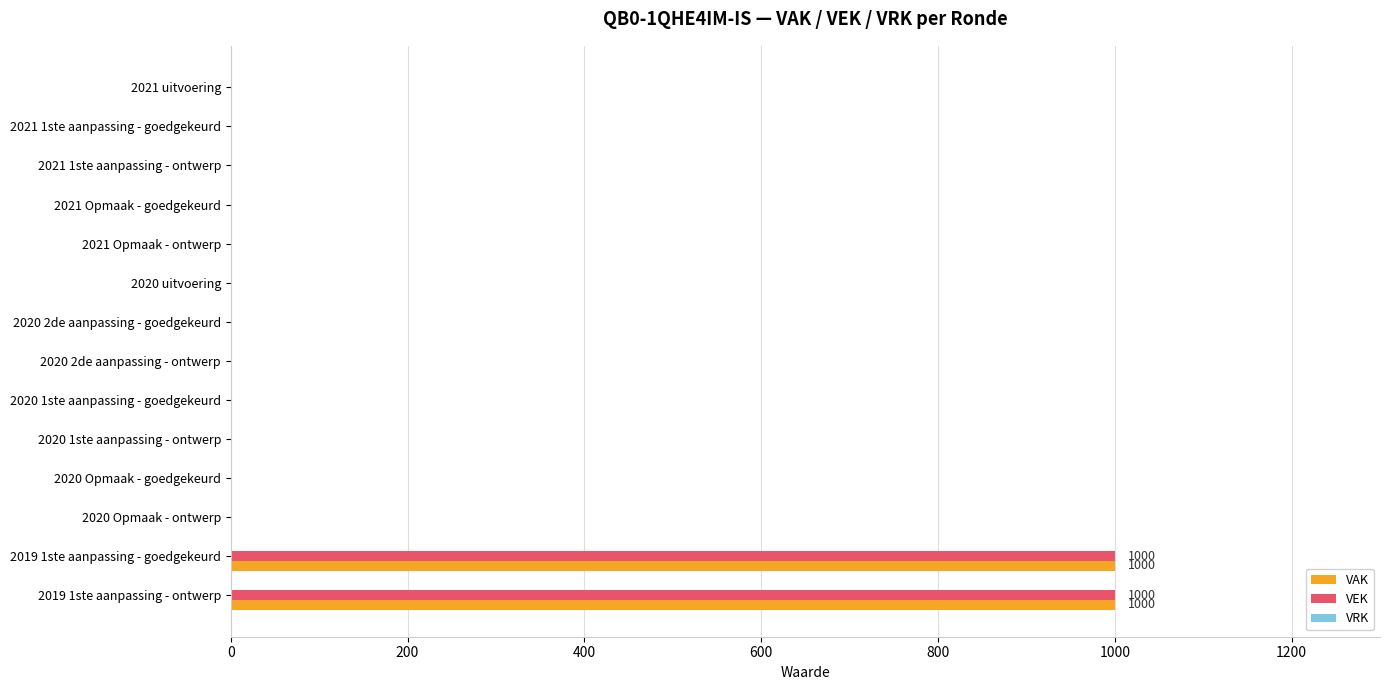

What is the sum of all VAK values?

2000